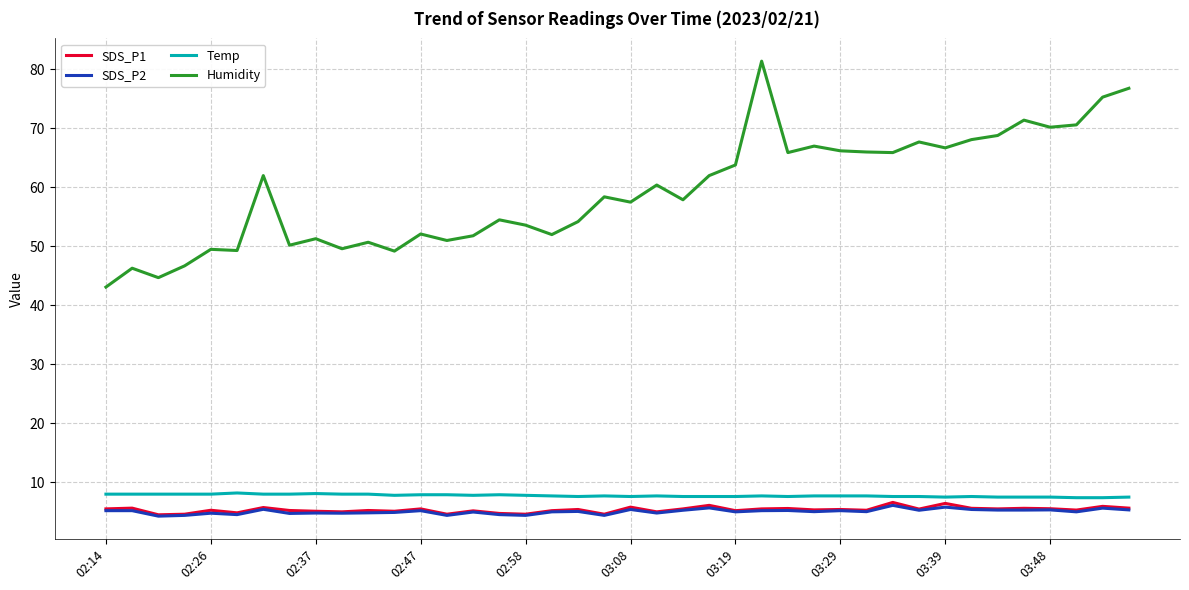

True or false: SDS_P2 and Humidity intersect in this chart.

False